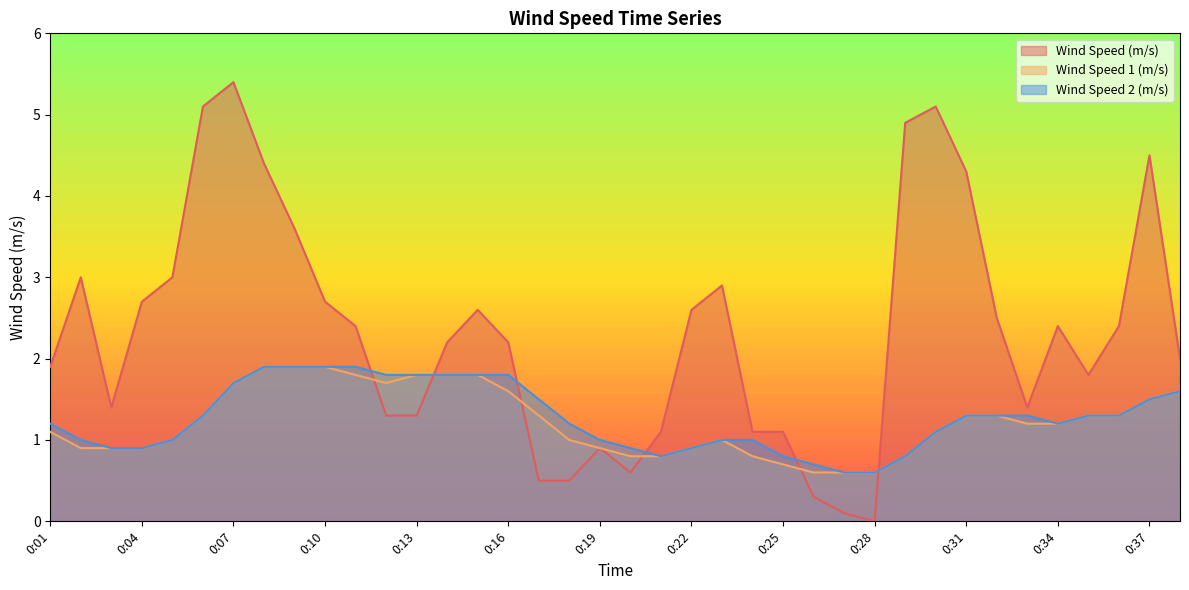

What is the sum of the Wind Speed 1 (m/s) values at 0:11 and 0:15?

3.6